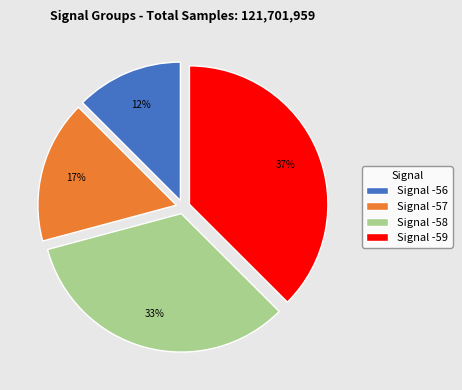

To the nearest percent, what is the average slice percentage?

25%